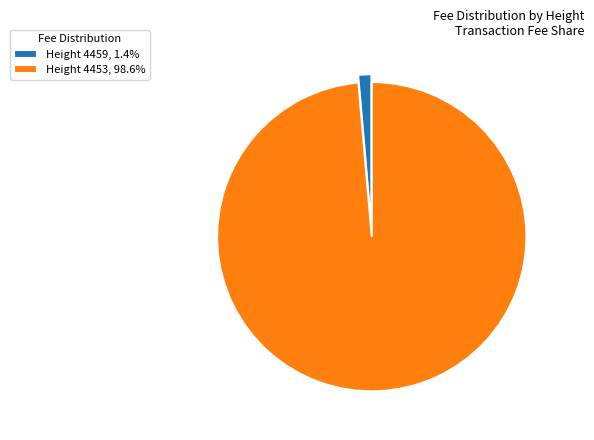

Count the number of slices in the pie.

2